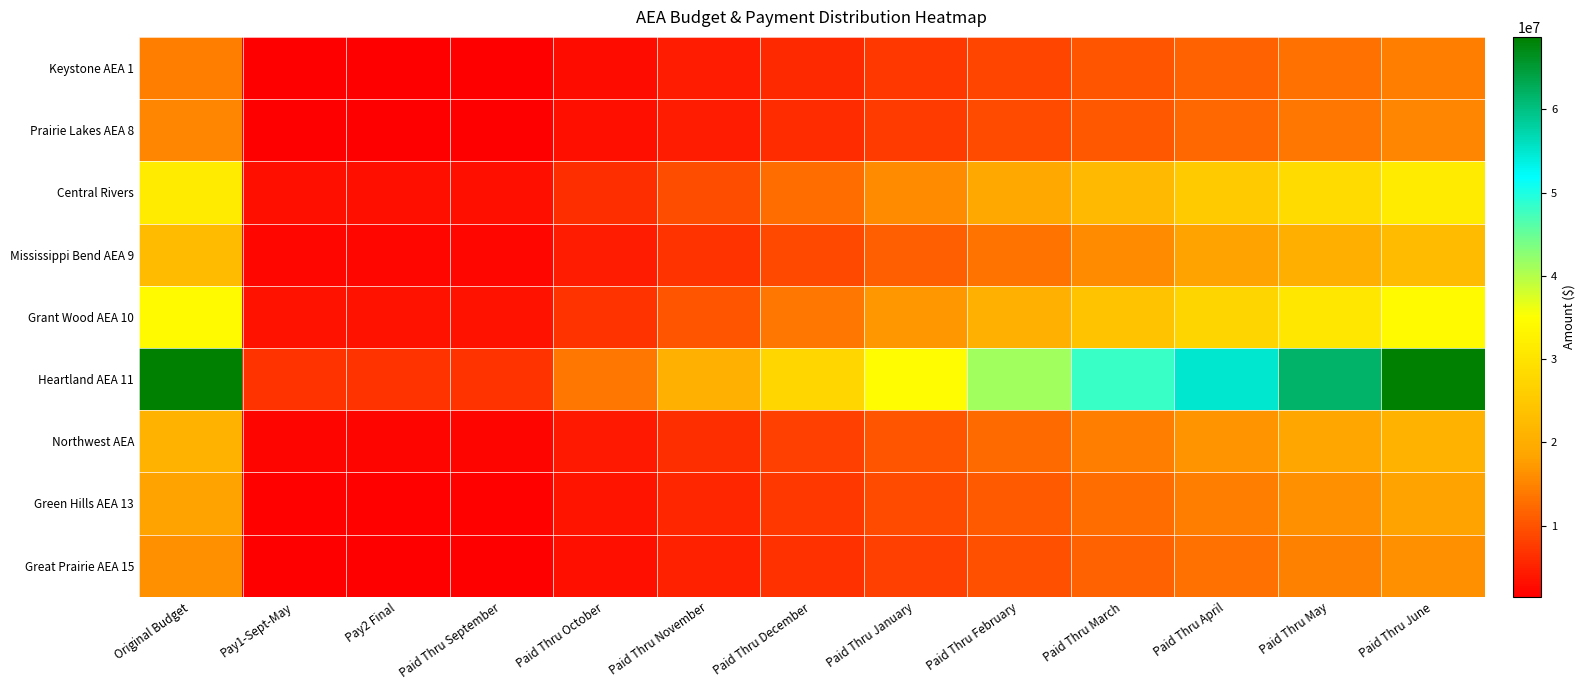

Which series has the largest range (max minus min)?

Heartland AEA 11